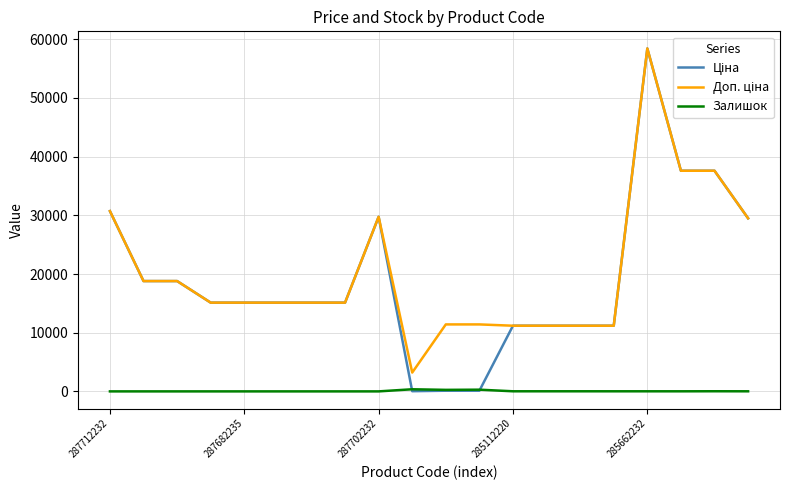

Which series ends up on top after the final intersection of Залишок and Ціна?

Ціна